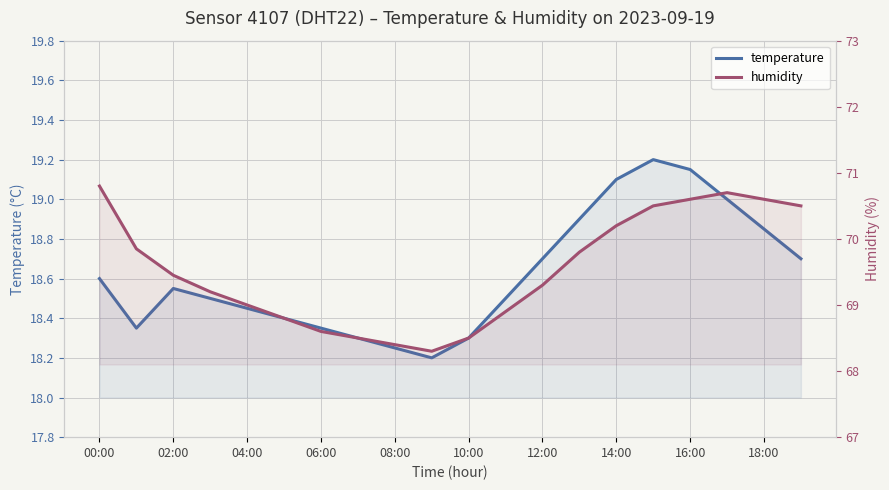

What is the difference between the second highest and minimum values in the temperature series?

0.9